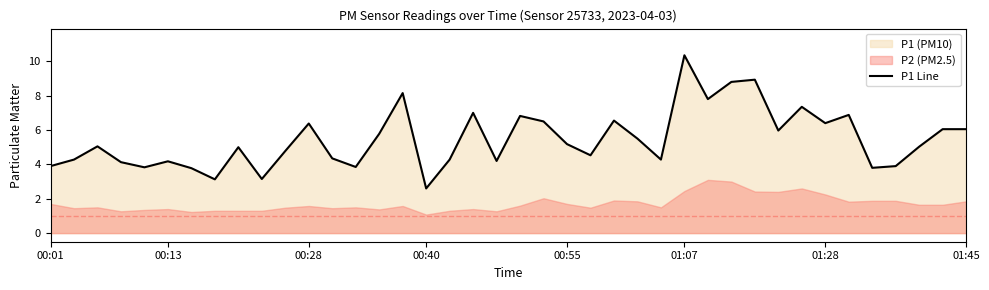

How many categories are shown in the chart?

40